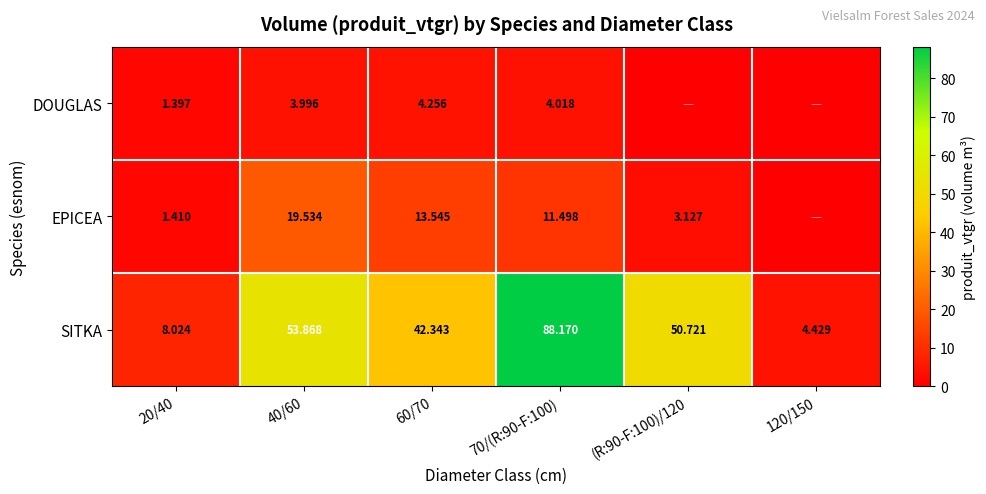

Is the value of EPICEA at 70/(R:90-F:100) greater than the value of DOUGLAS at 40/60?

Yes